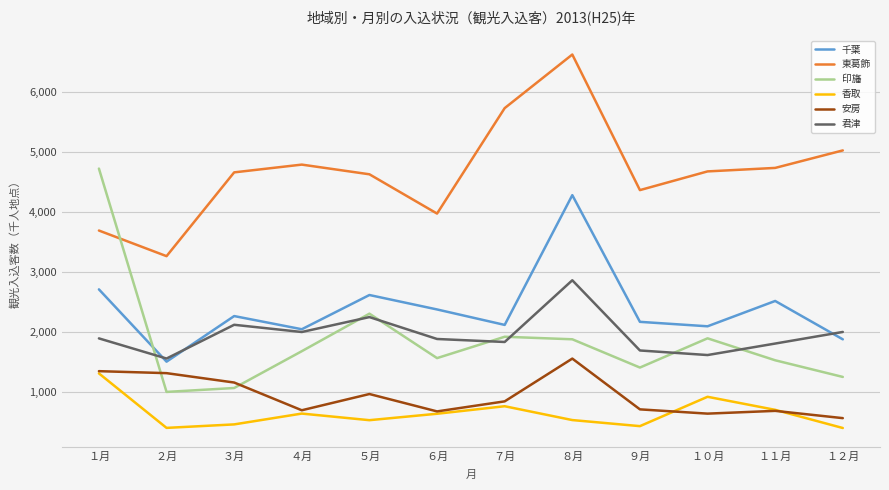

Which category has the highest value across all series?

８月